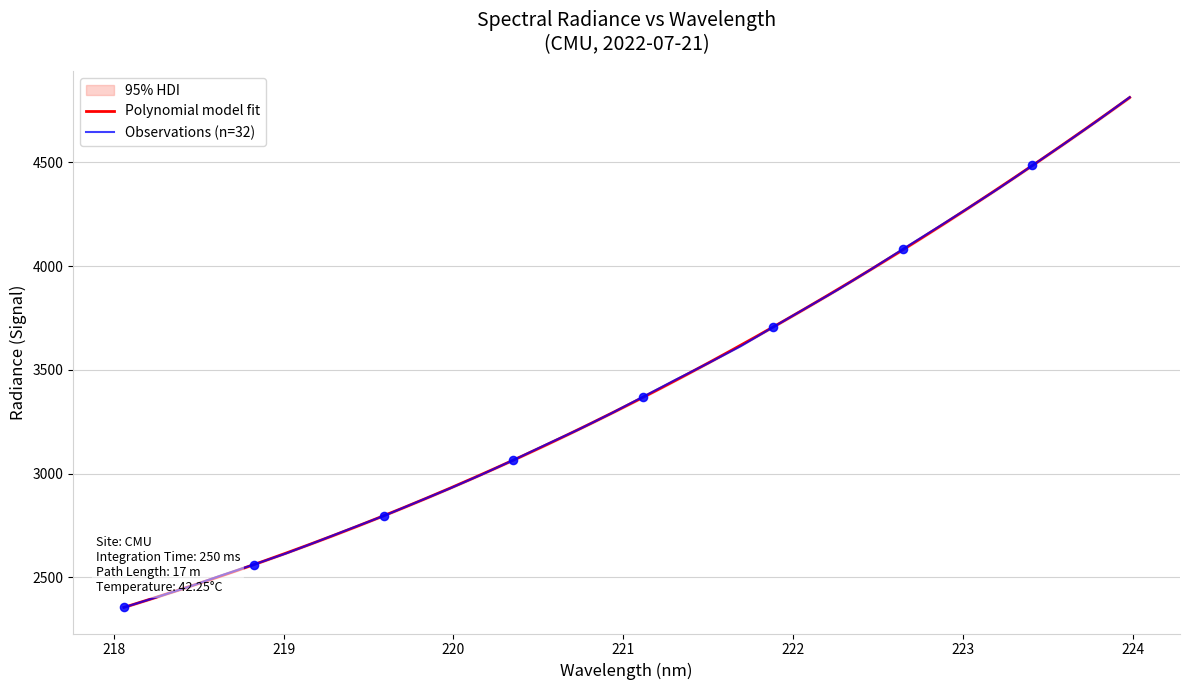

What is the lowest value of the Observations (n=32) series?

2354.6